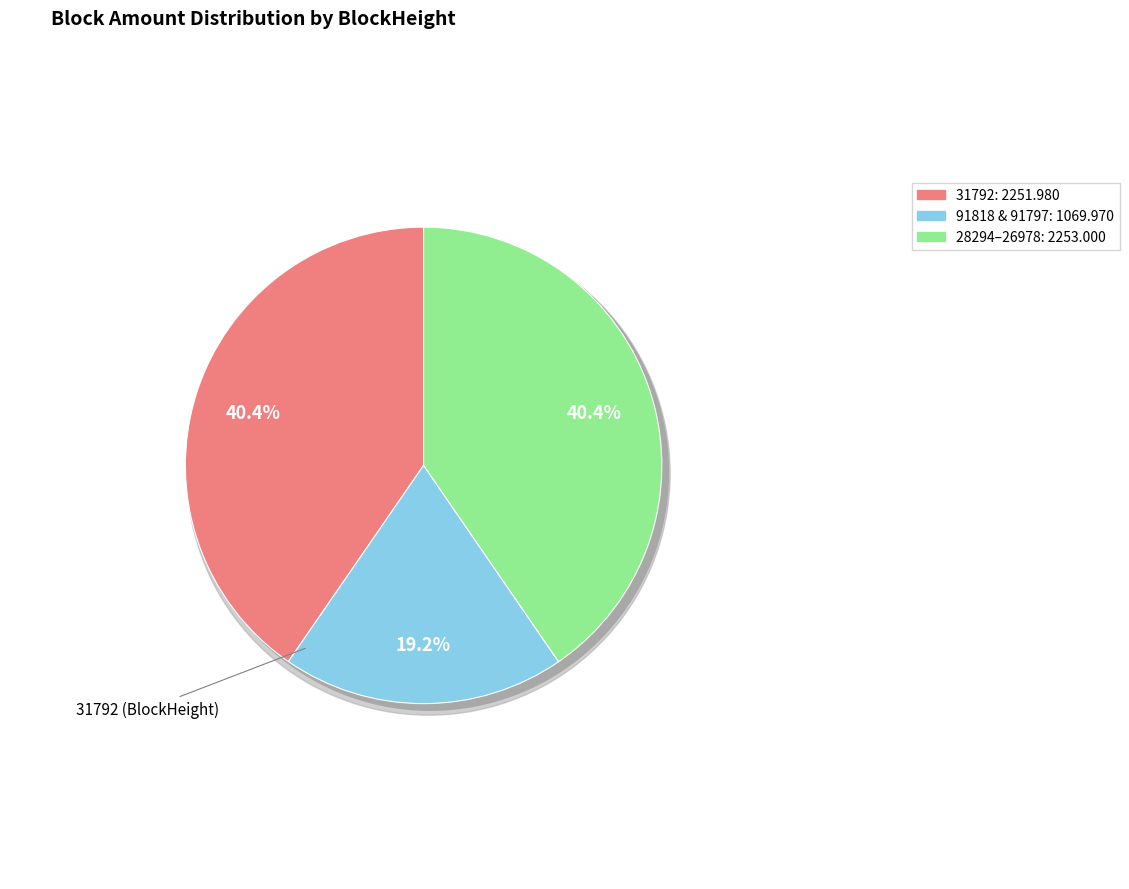

The 91797 slice represents 10% of the pie. True or false?

True